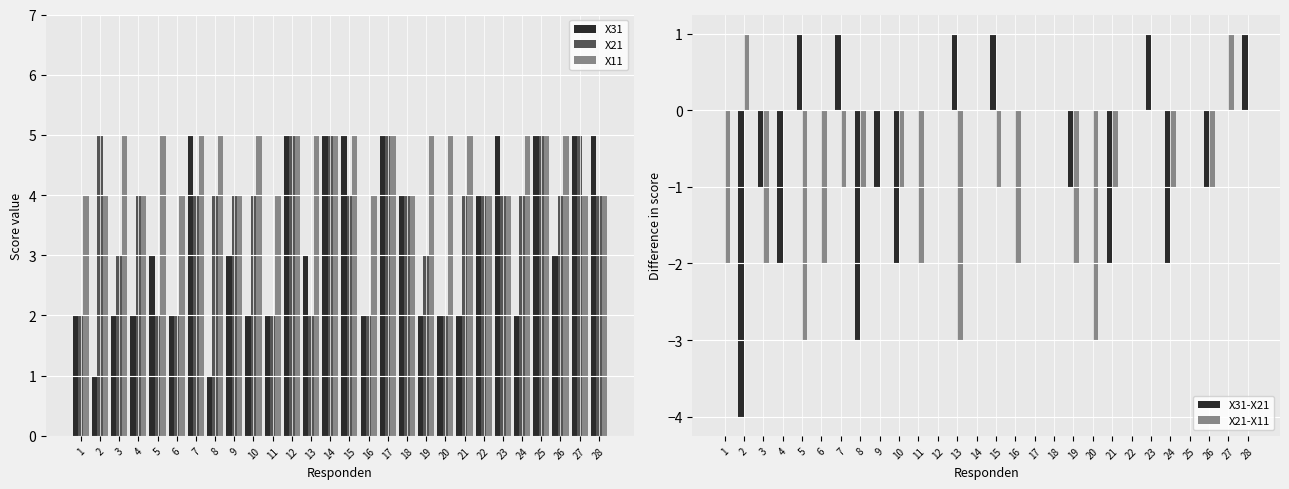

What is the difference between the highest and lowest values at 26?

6